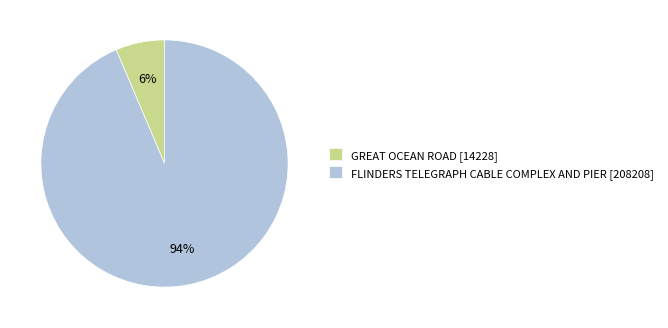

To the nearest percent, what is the combined percentage of FLINDERS TELEGRAPH CABLE COMPLEX AND PIER and GREAT OCEAN ROAD?

100%